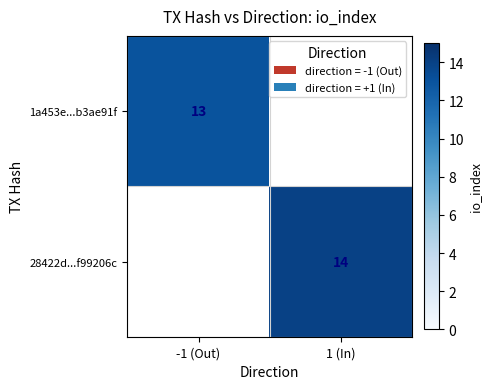

How many data points does each series have?

2